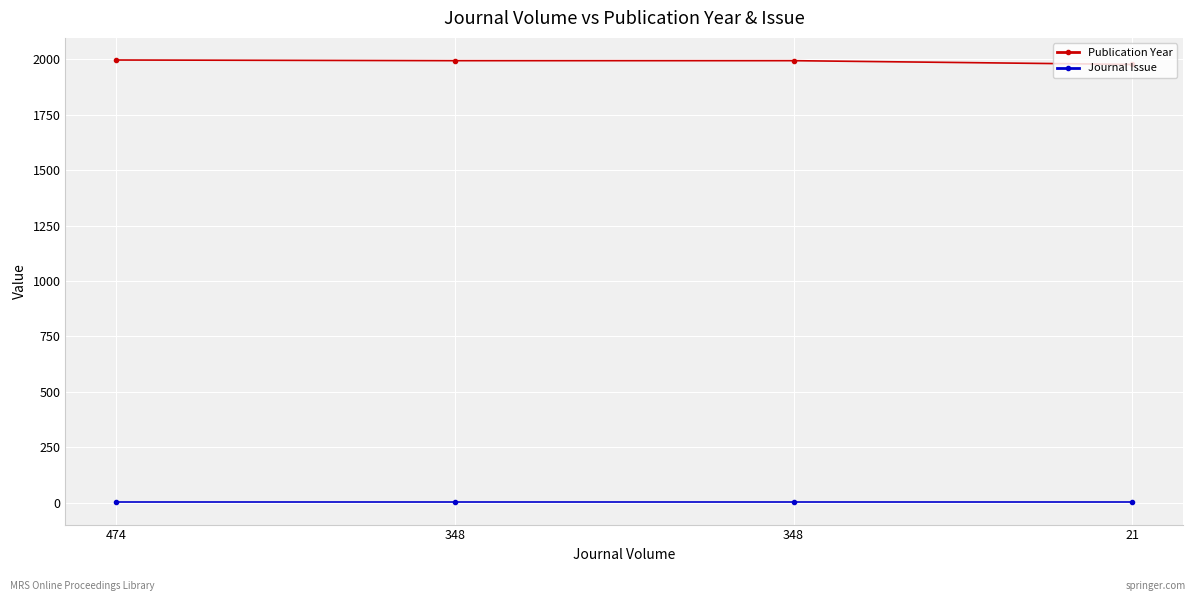

Is this an area chart (filled region under the line)?

No